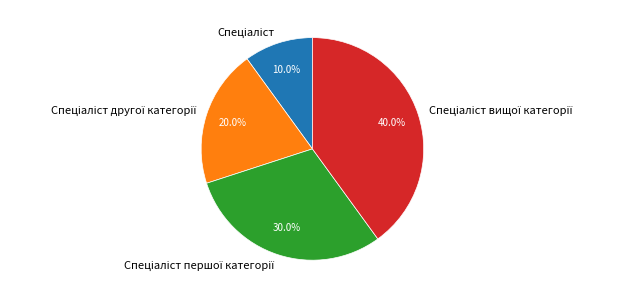

Is there a majority slice in this chart?

No